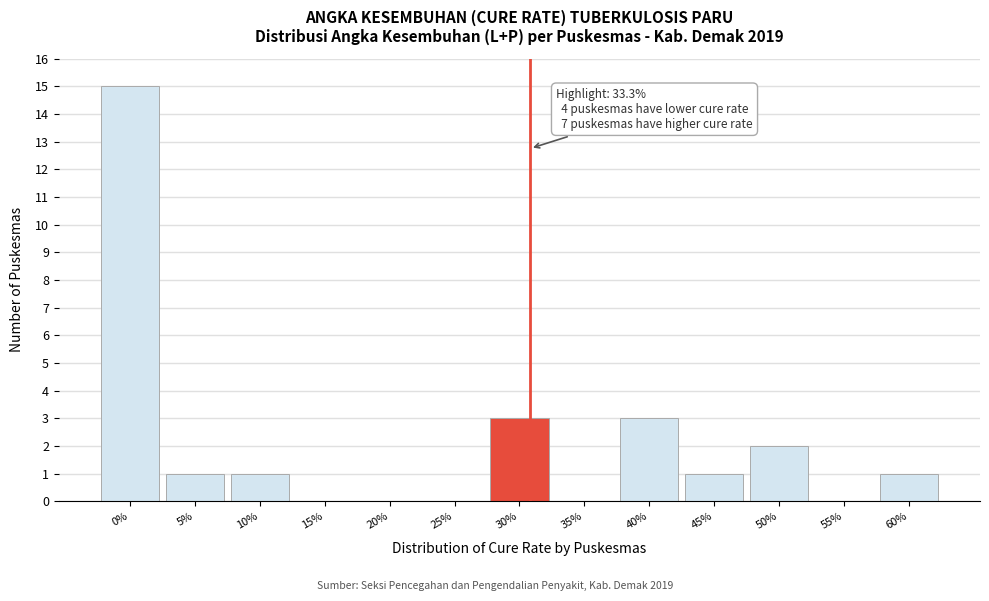

Reading left to right, what are all the values shown in this chart?

0%=15	5%=1	10%=1	15%=0	20%=0	25%=0	30%=3	35%=0	40%=3	45%=1	50%=2	55%=0	60%=1